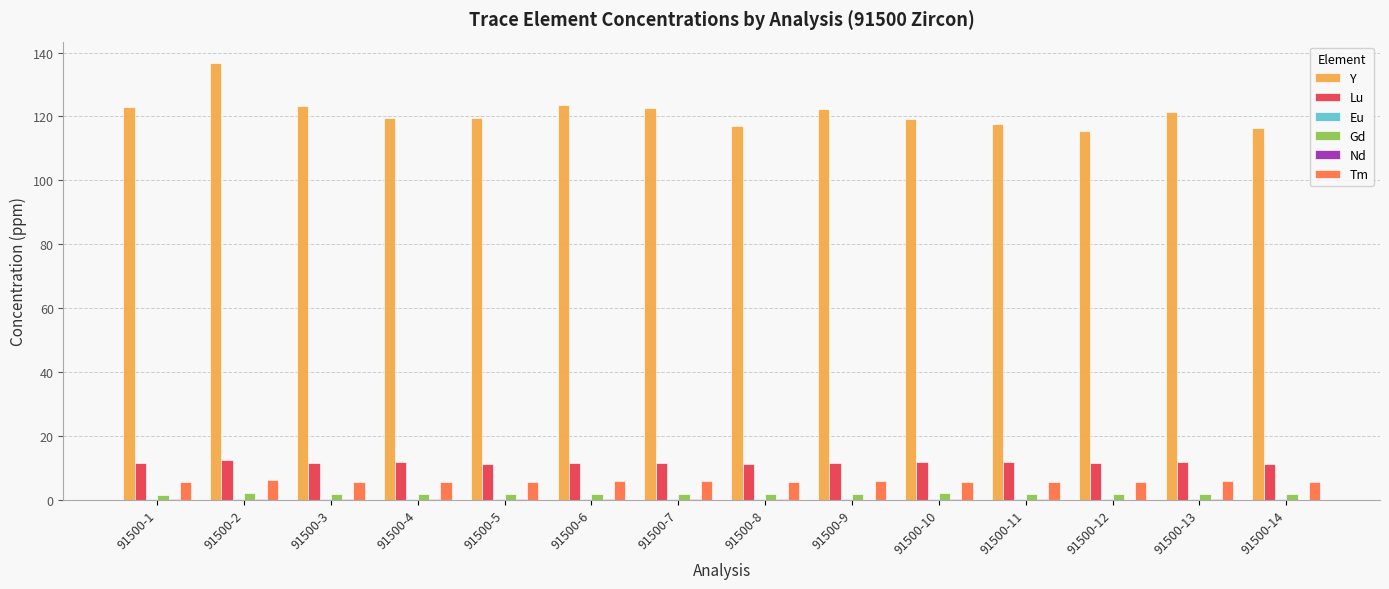

The value of Lu at 91500-6 is 11.6. True or false?

True